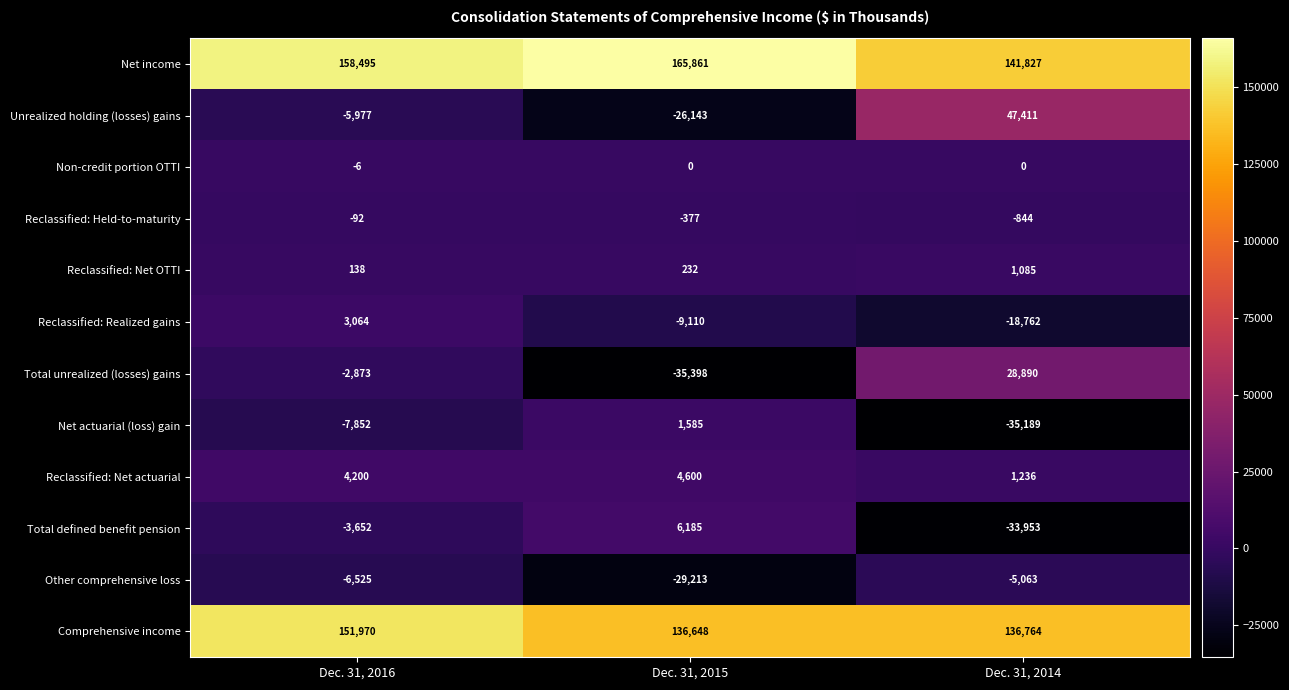

Read the Comprehensive income value at Dec. 31, 2014.

136764